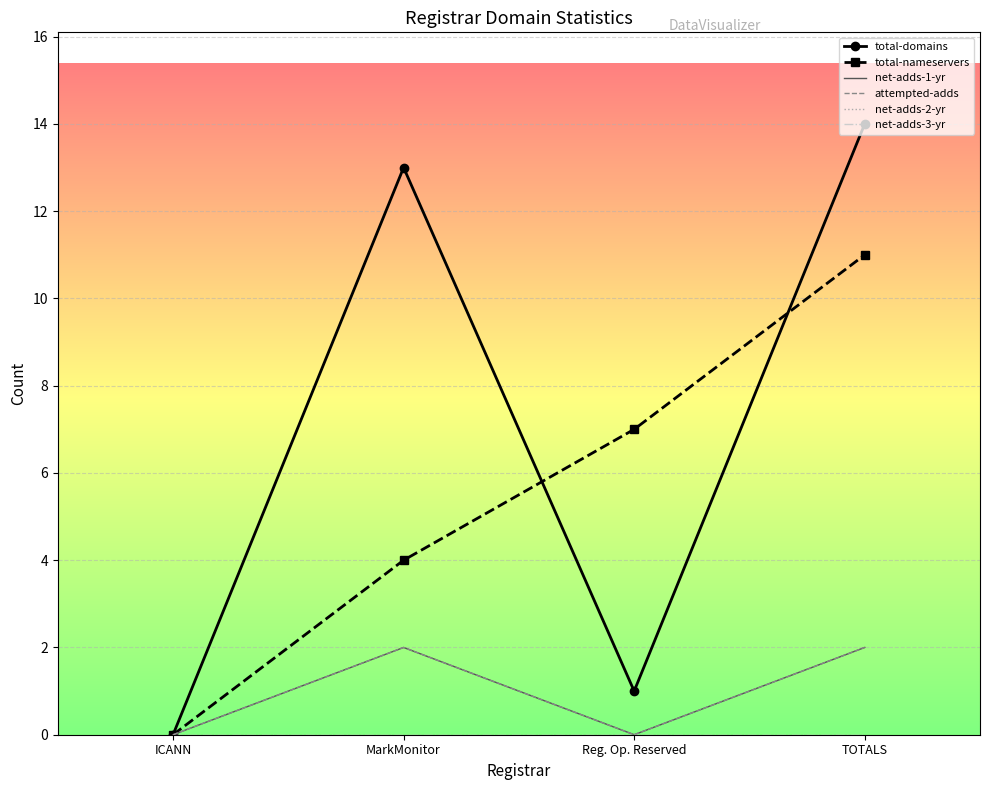

Which series has the widest spread of values?

total-domains